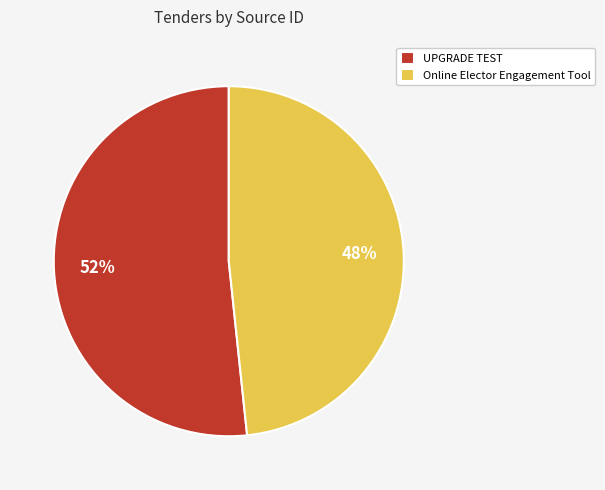

Rank the categories by value from lowest to highest.

Online Elector Engagement Tool, UPGRADE TEST